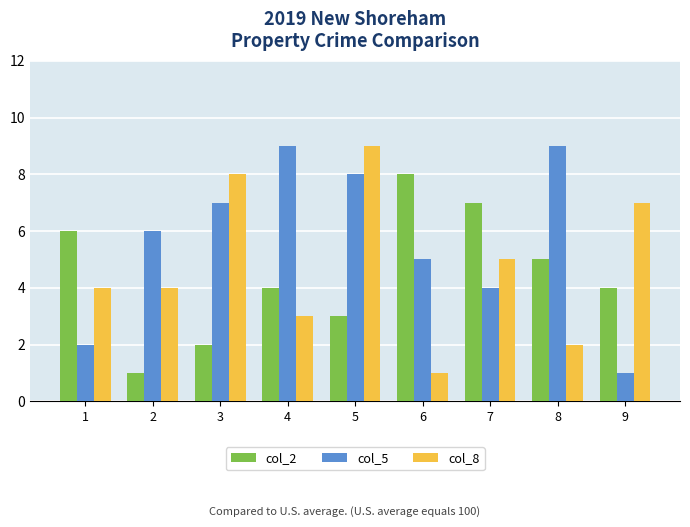

At 2, list the series in order from smallest to largest.

col_2, col_8, col_5